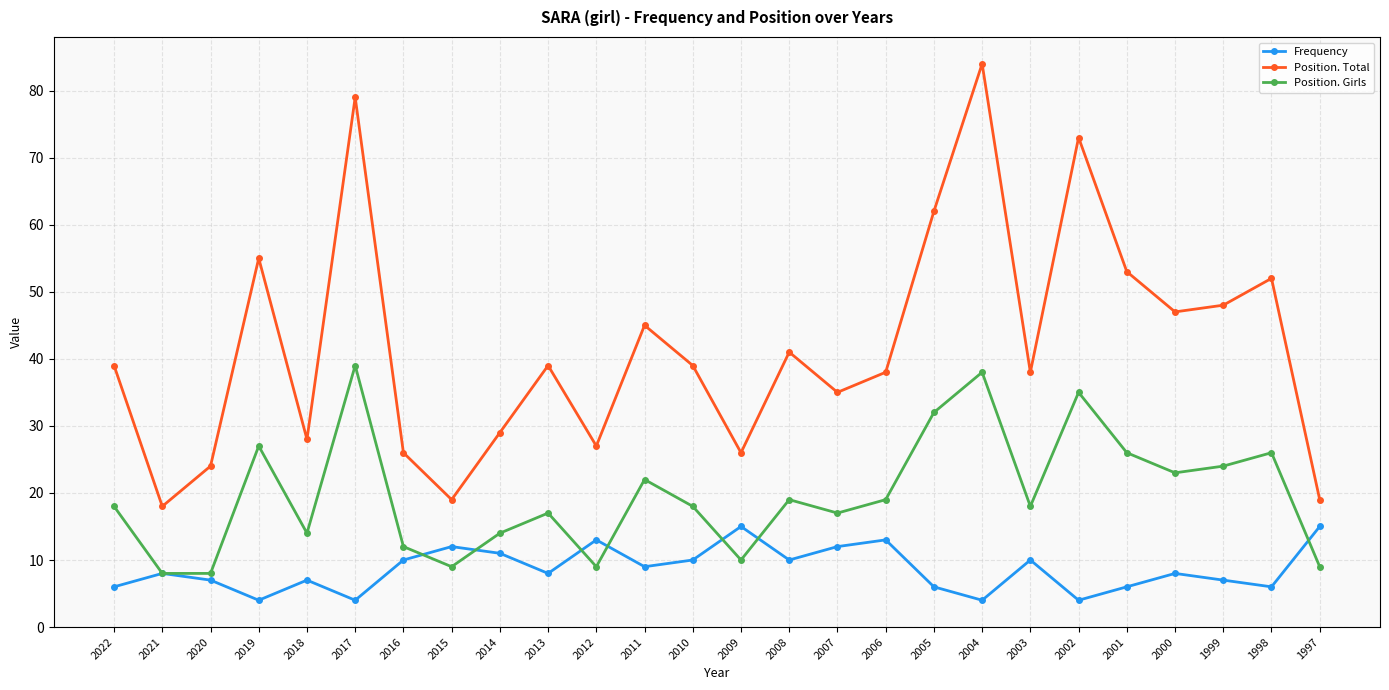

How many interior local valleys does the Position. Total series have?

8